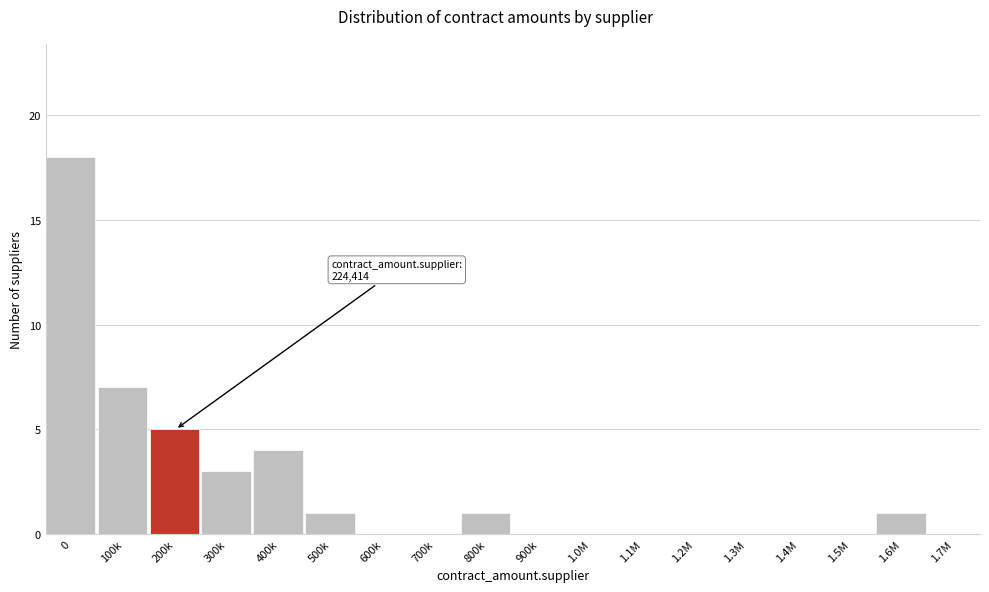

Reading left to right, list all the values displayed in this chart.

0=18	100k=7	200k=5	300k=3	400k=4	500k=1	600k=0	700k=0	800k=1	900k=0	1.0M=0	1.1M=0	1.2M=0	1.3M=0	1.4M=0	1.5M=0	1.6M=1	1.7M=0